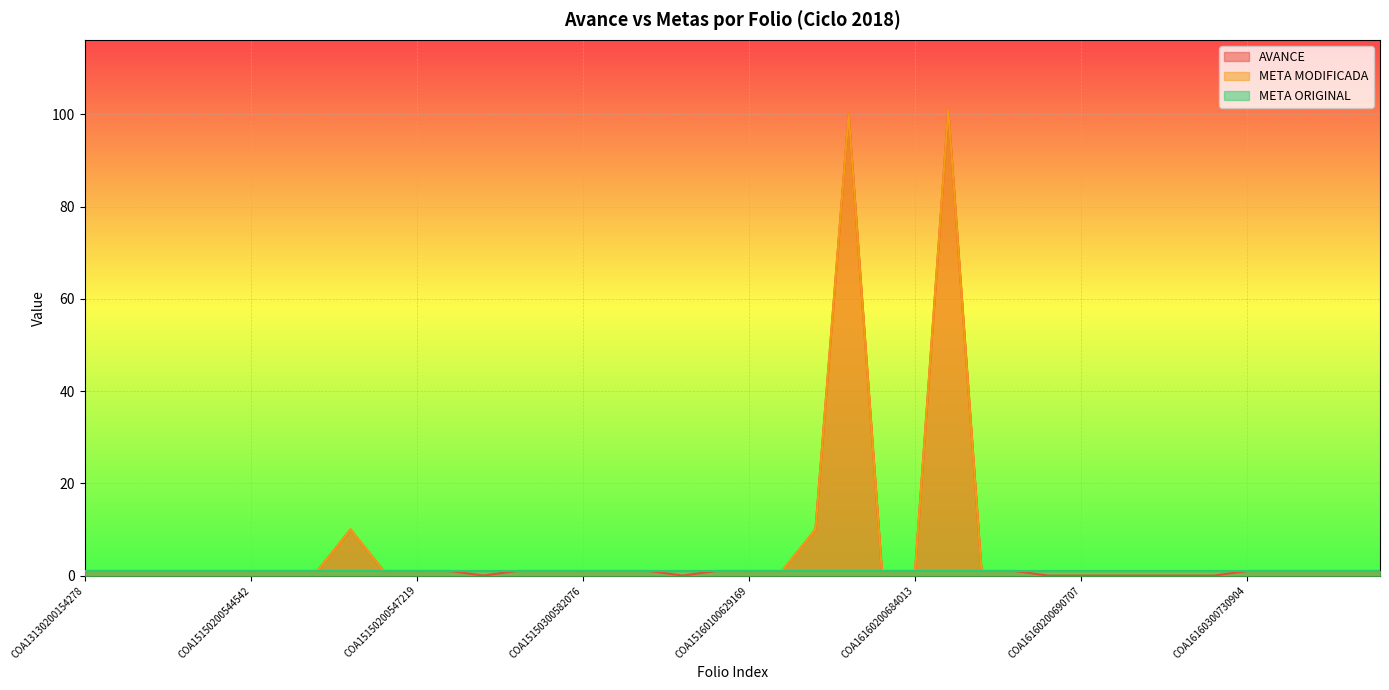

In AVANCE, how many points are lower than both neighbors (excluding endpoints)?

2